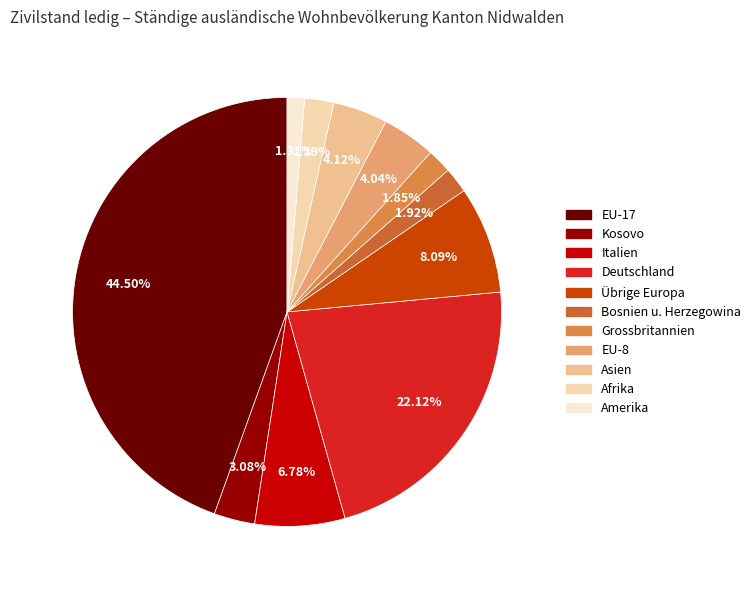

What percentage is the Amerika slice, to the nearest percent?

1%